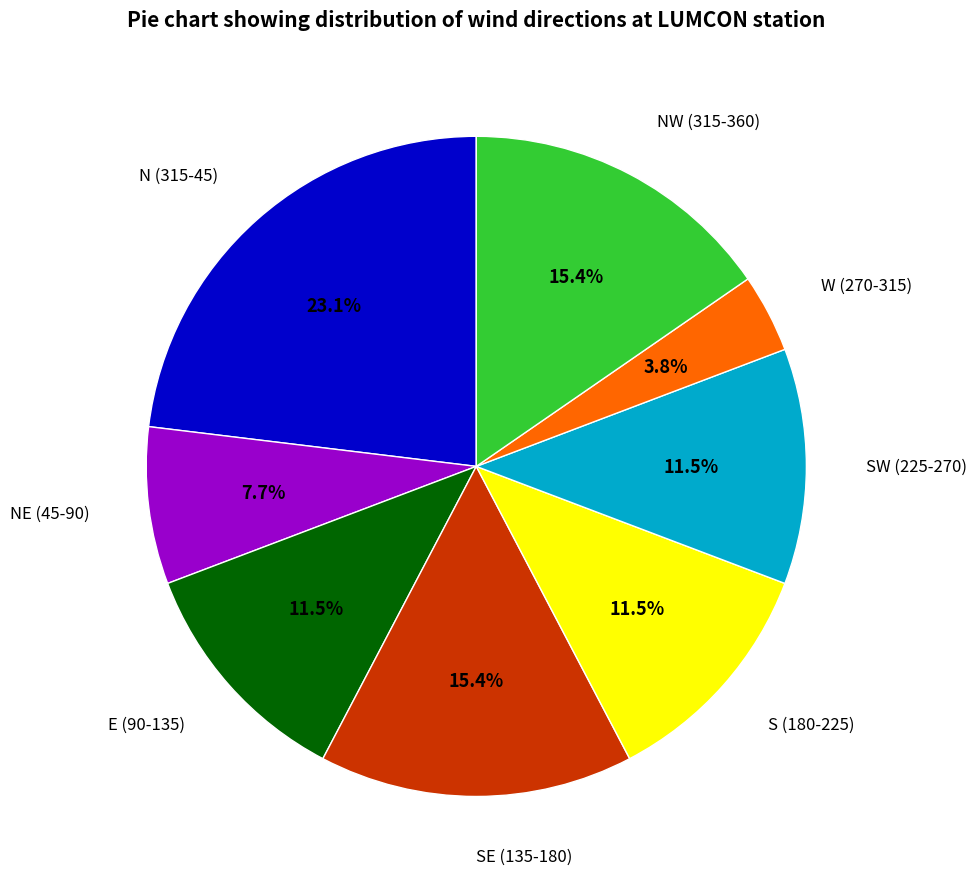

Approximately how many times larger is the value at SW (225-270) compared to S (180-225)?

1.0